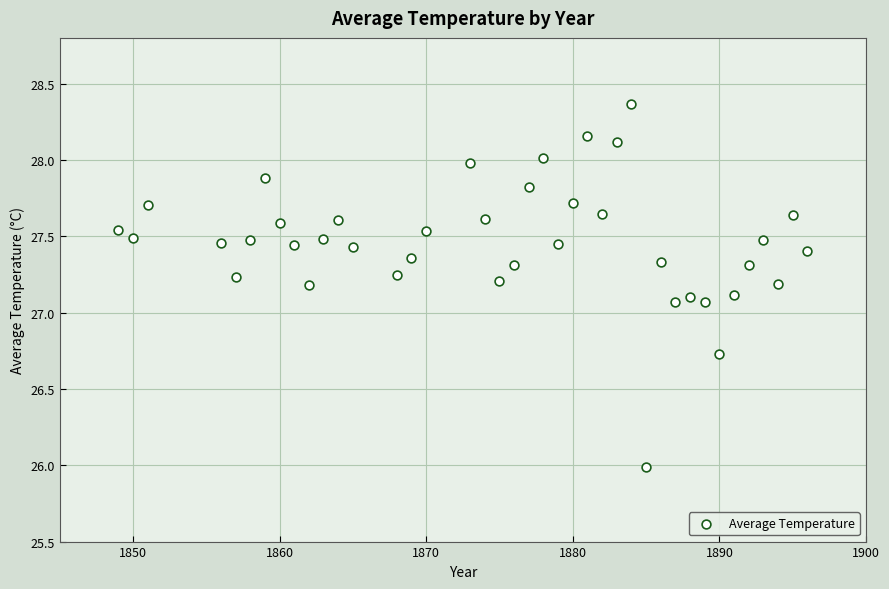

What is the range of X values (max minus min)?

47.0